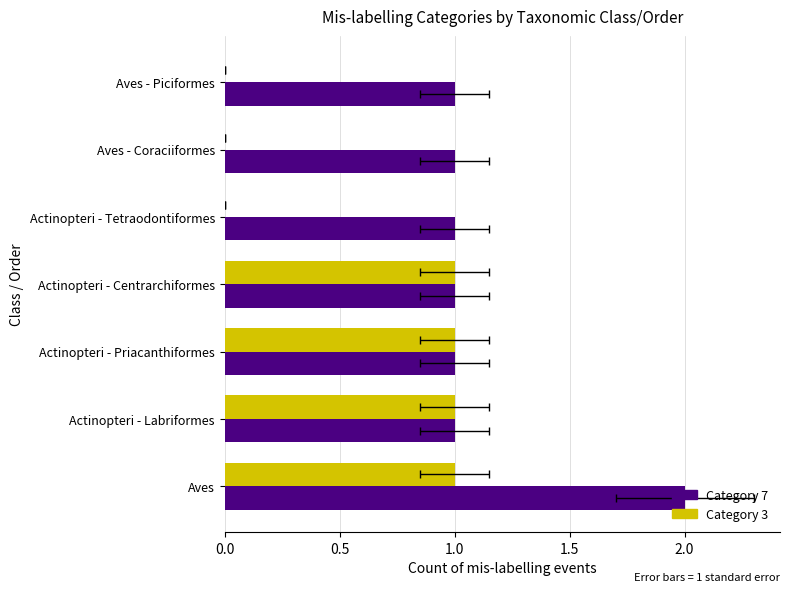

The value of Category 7 at Aves - Coraciiformes is 1. True or false?

False